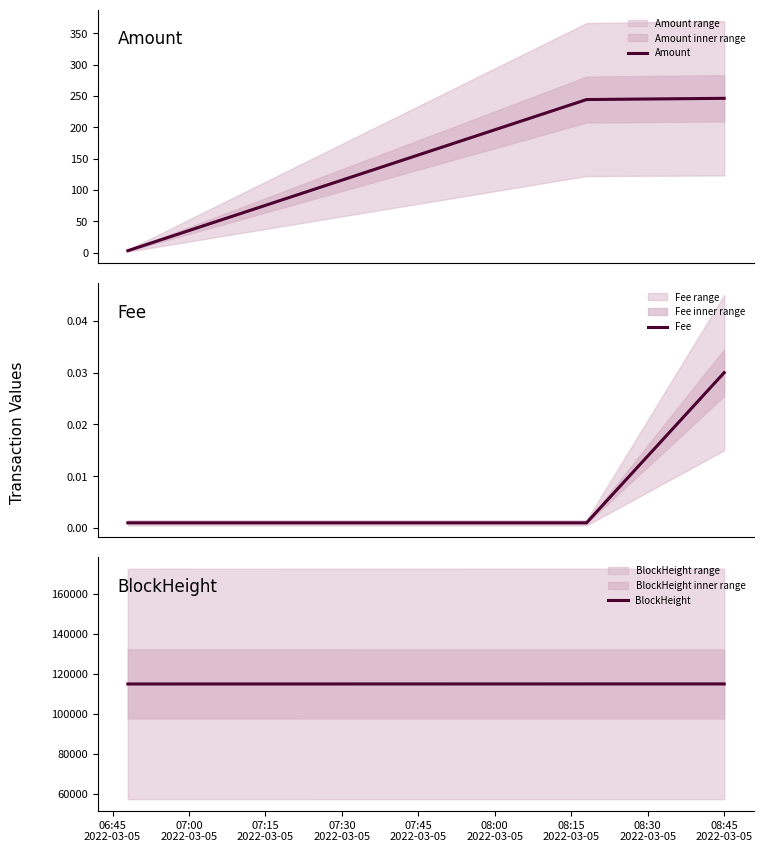

What is the maximum value for Amount?

246.2